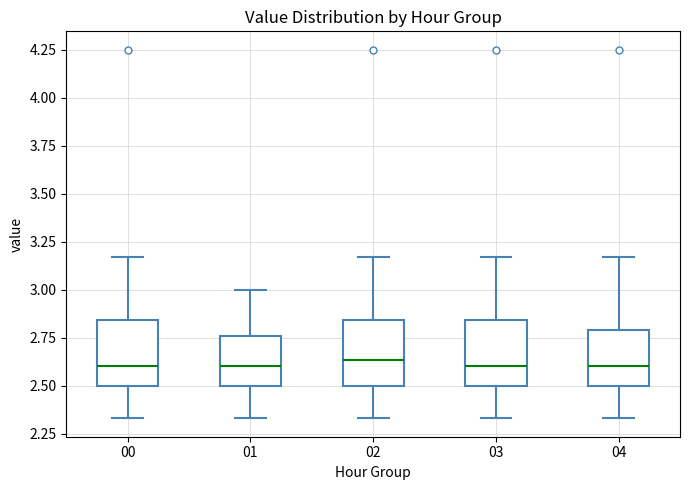

Where does the upper whisker of the box at x = 02 end on the y-axis? The values are not printed on the chart, so give them approximately, as read against the axis.

3.15